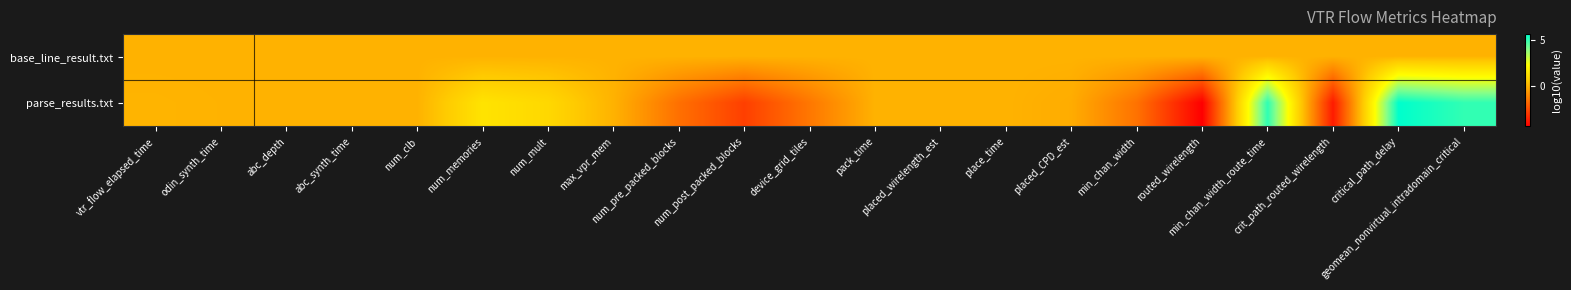

Which has a higher value, crit_path_routed_wirelength or max_vpr_mem?

crit_path_routed_wirelength